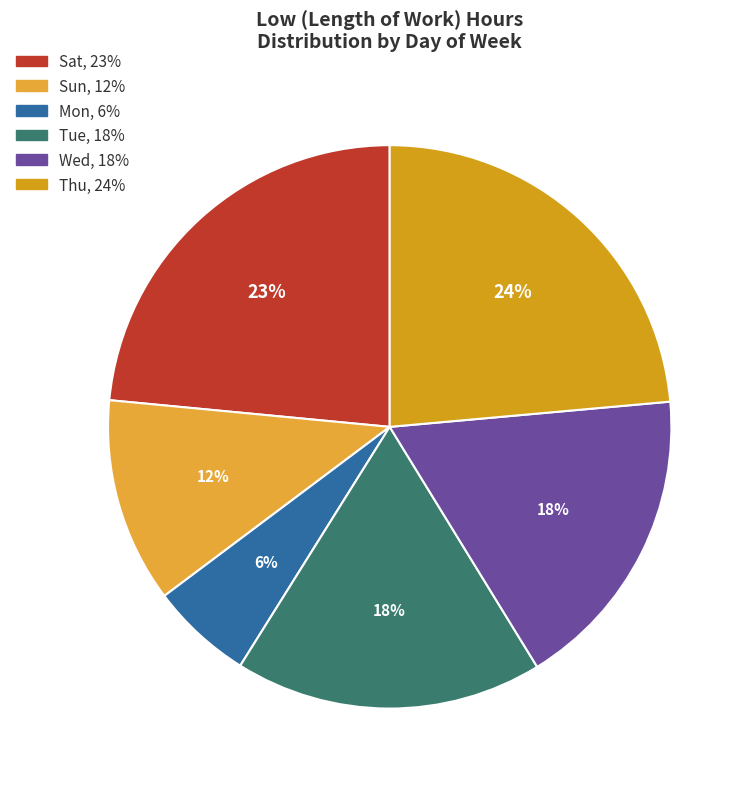

How many slices are in this pie chart?

6